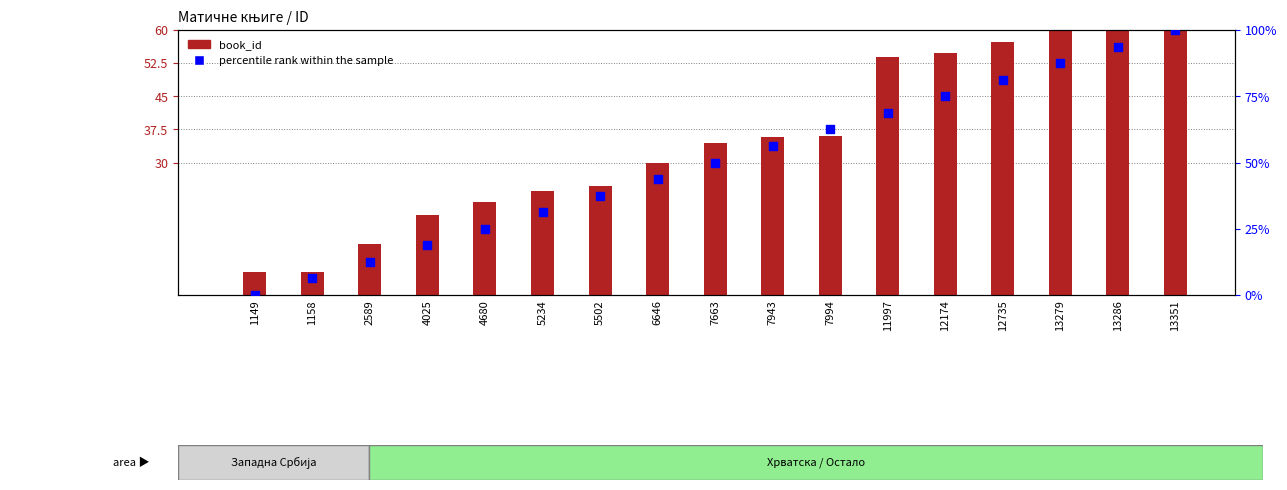

Is the value of book_id at 13286 greater than the value of percentile rank within the sample at 4025?

Yes